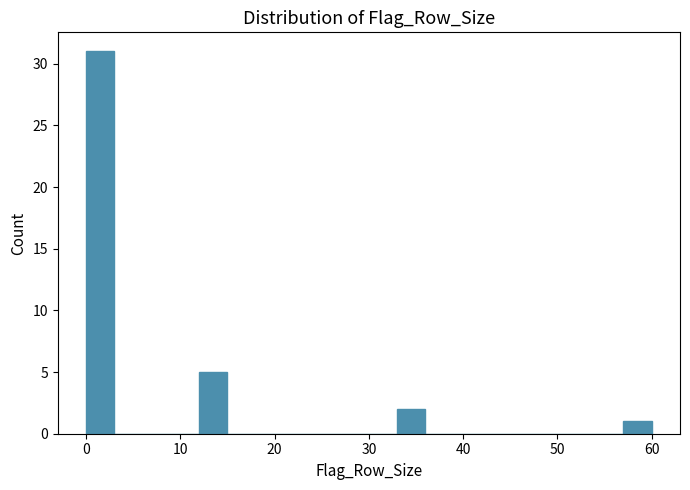

Read against the x-axis, roughly where is the centre of the tallest bar?

2